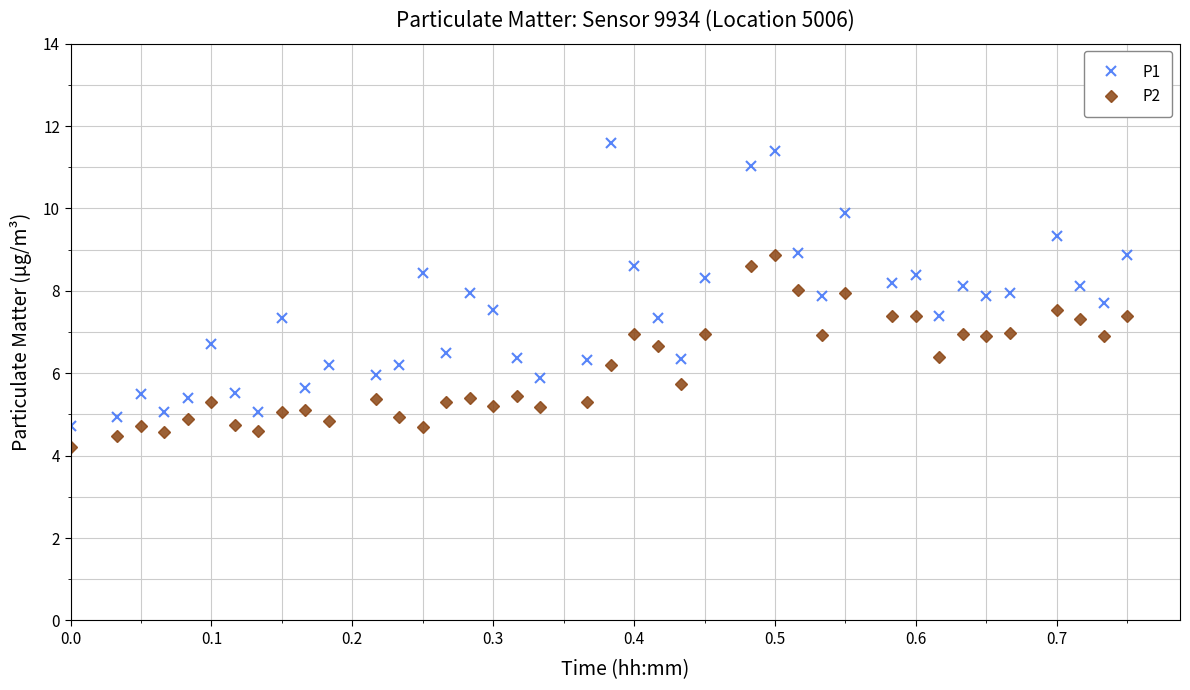

True or false: P1 has more than 1 points higher than both neighbors.

True